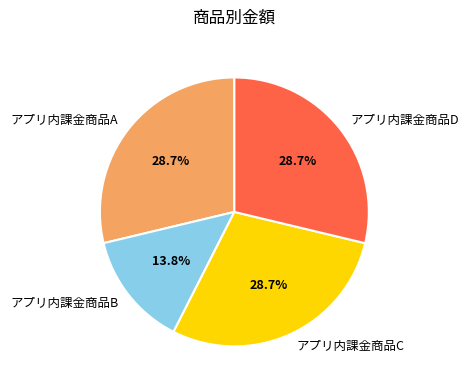

What percentage is the アプリ内課金商品A slice, to the nearest percent?

29%